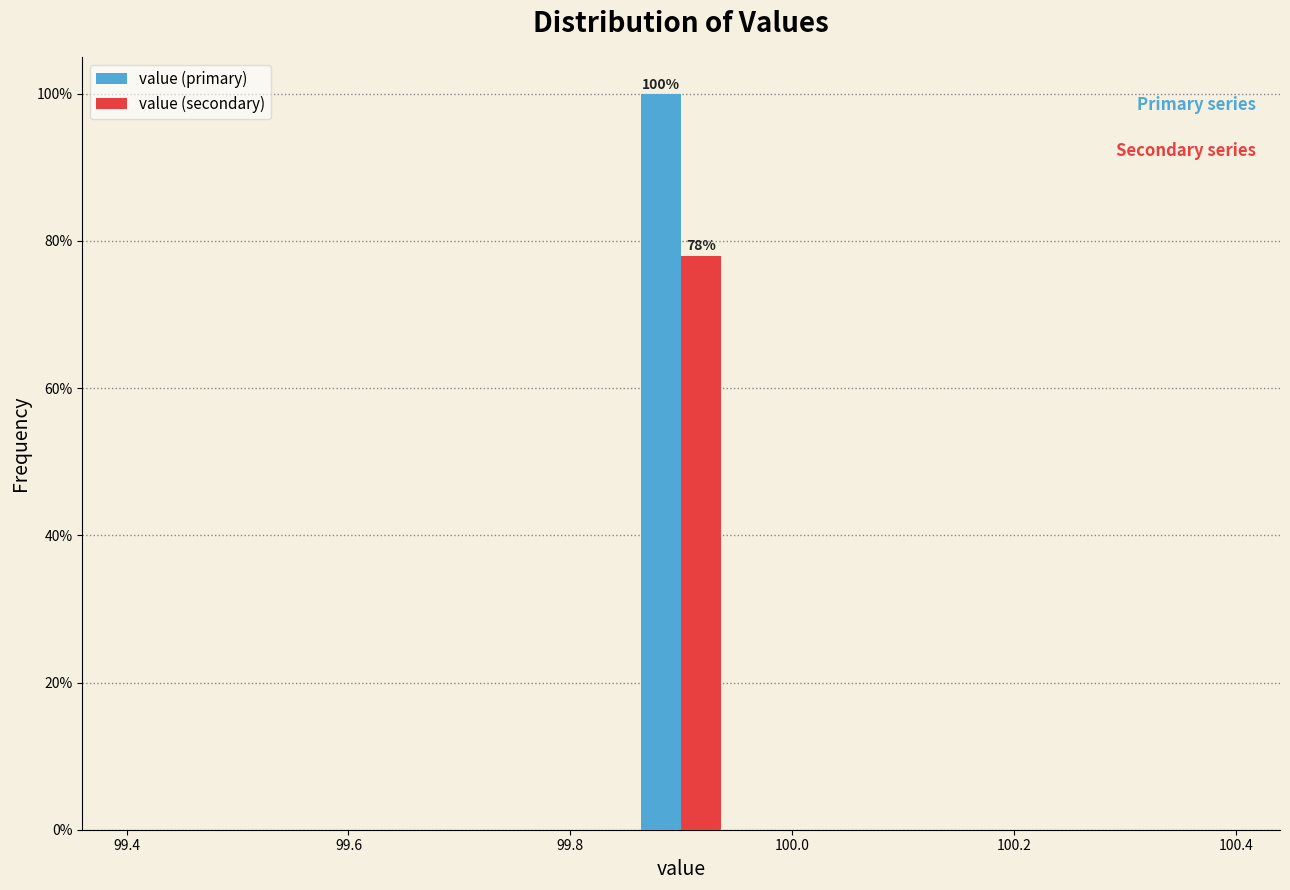

In the value (primary) series, which range on the x-axis has the tallest bar?

99.86 to 99.94